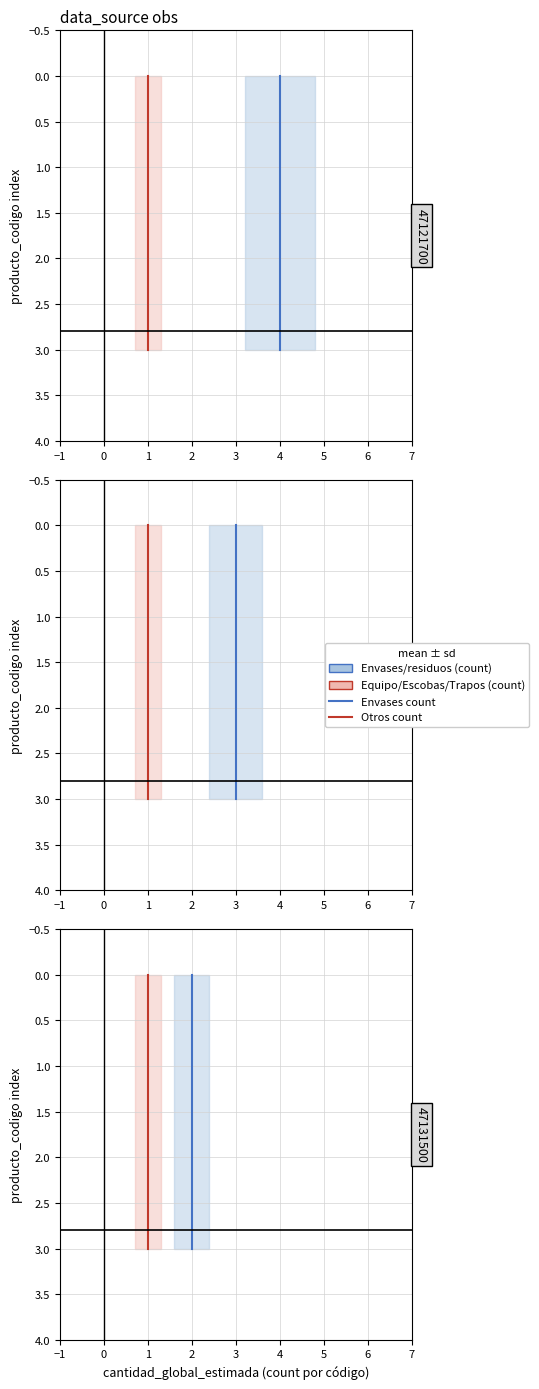

Which has a higher value, 4 or 4?

4